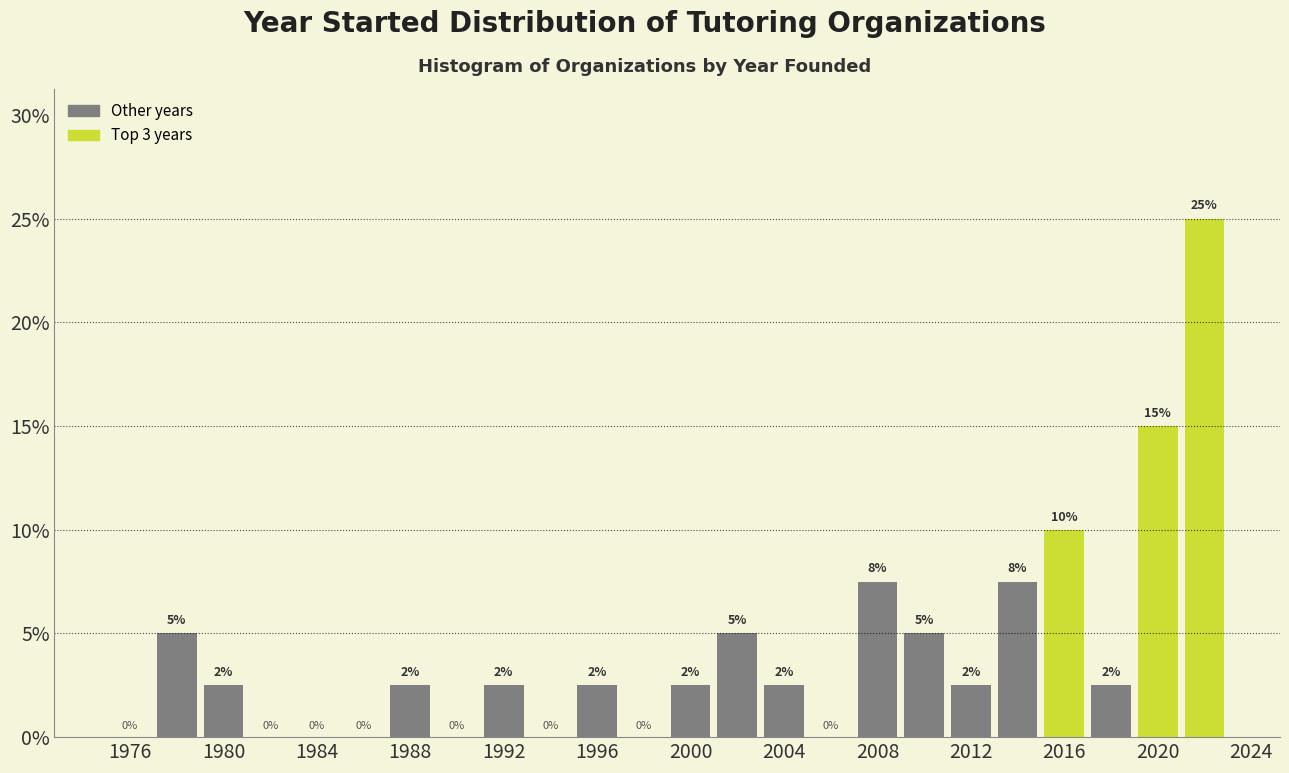

Which range on the x-axis has the tallest bar?

2021 to 2023